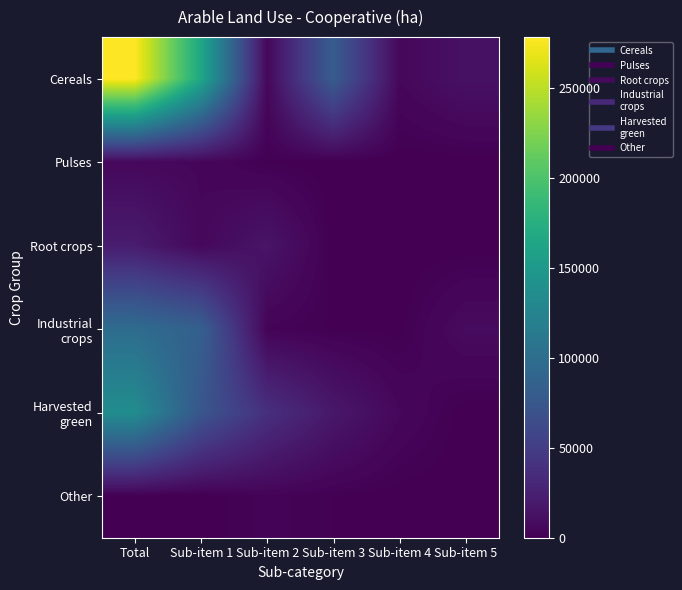

How many distinct data groups are displayed?

6